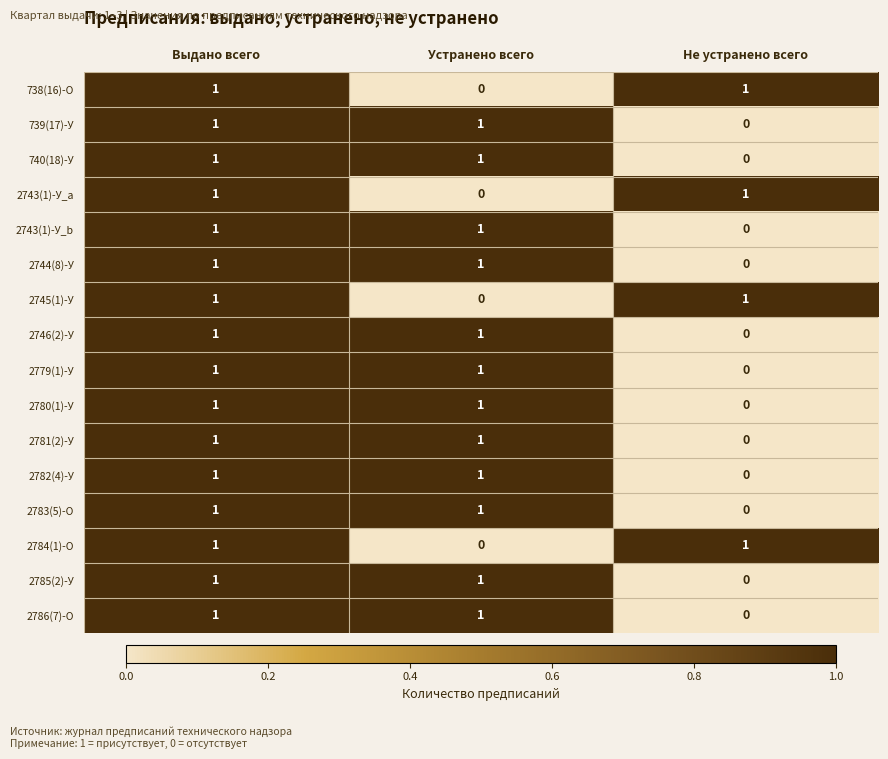

At which category is the sum across all series the highest?

Выдано всего